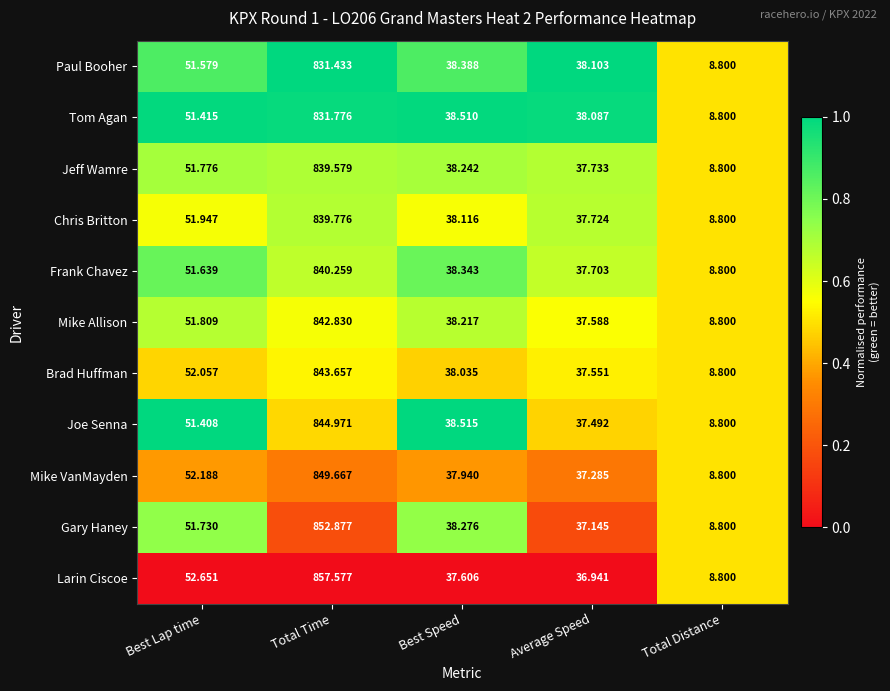

At which label does Jeff Wamre reach its peak?

Total Time